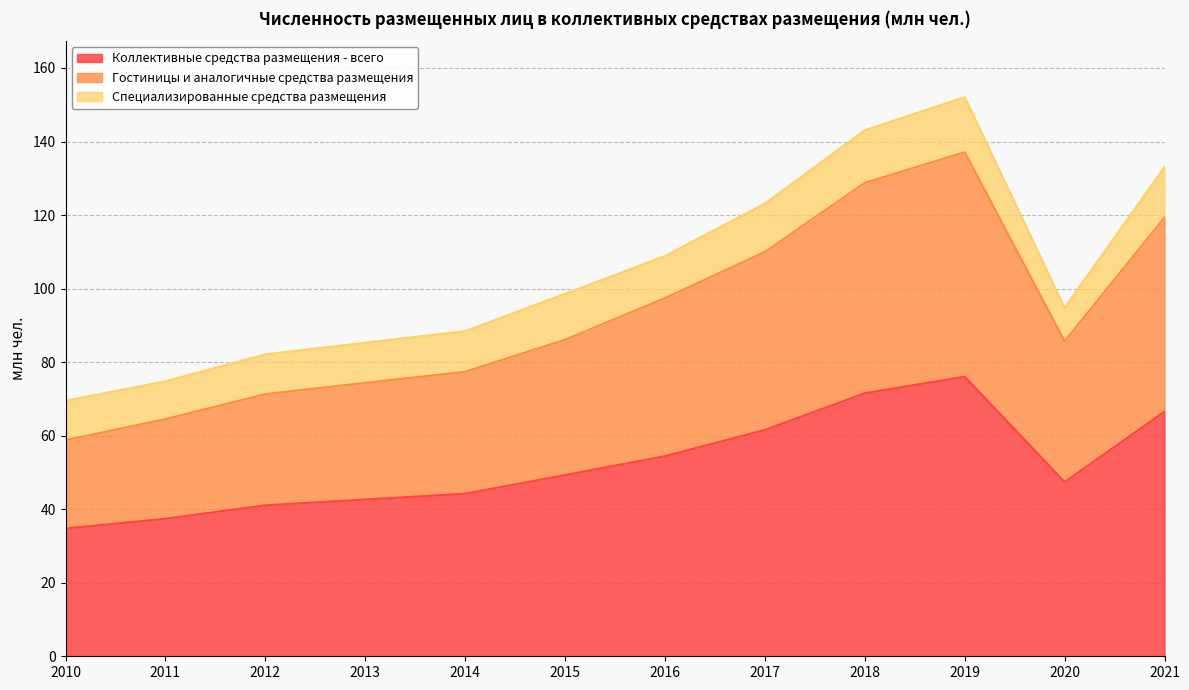

At how many categories does at least one series exceed 47?

12